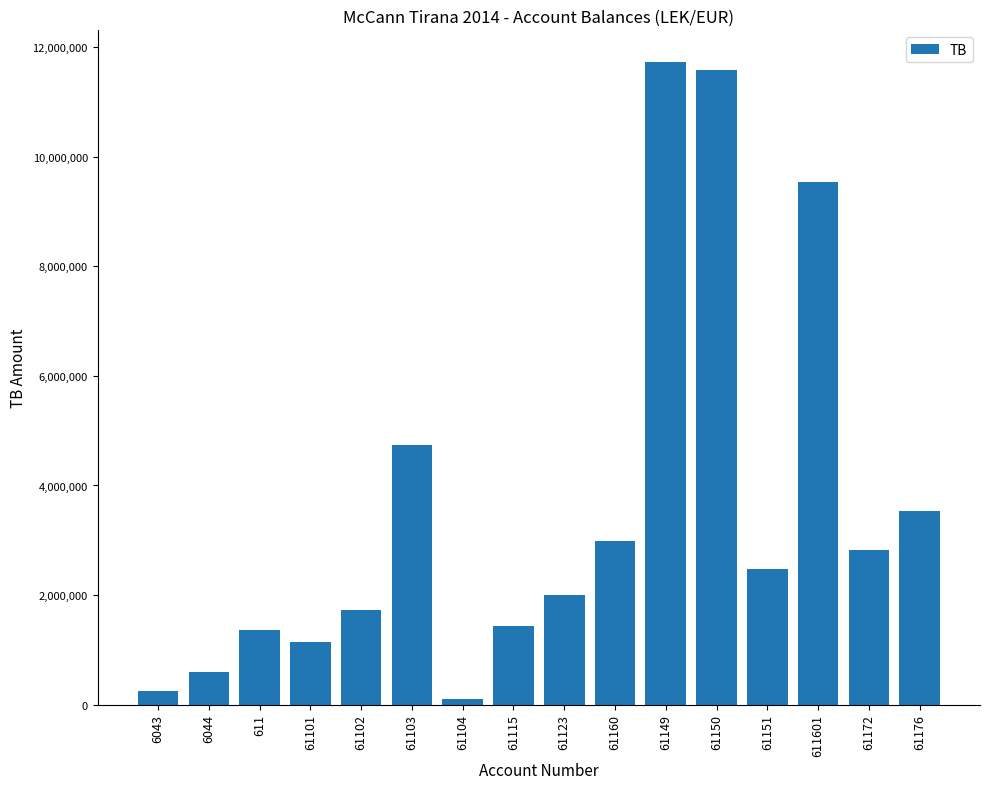

What is the maximum value shown in the chart?

11717876.6